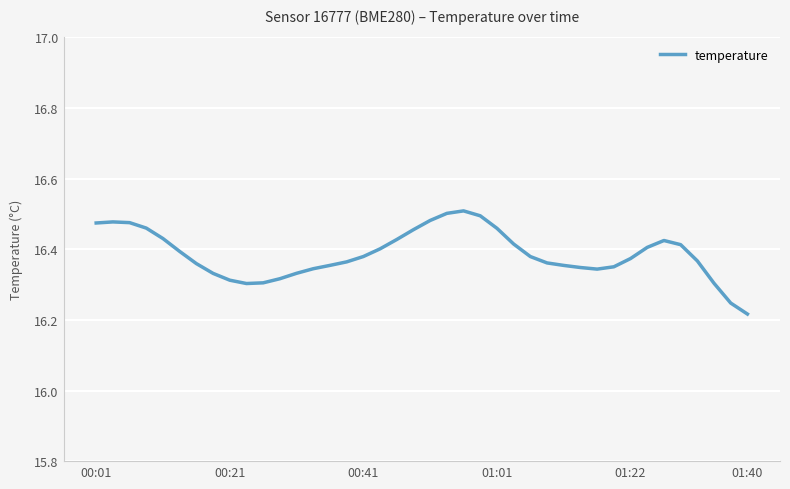

What is the difference between the maximum and minimum values?

0.3